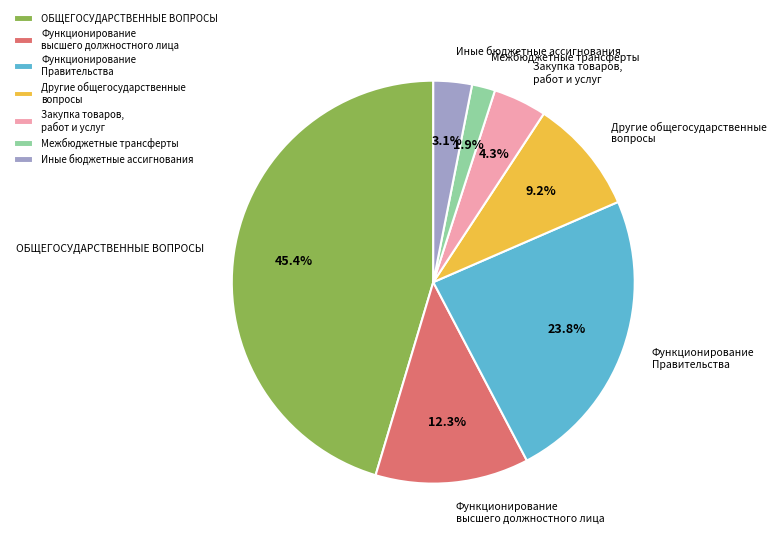

To the nearest percent, what percentage of the pie is Функционирование Правительства?

24%